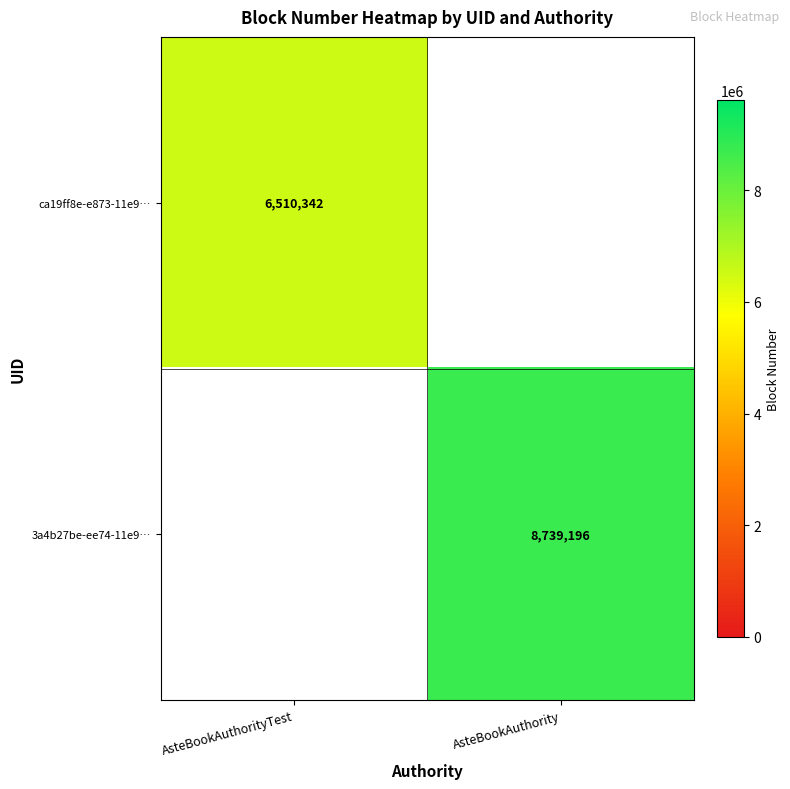

True or false: 3a4b27be-ee74-11e9… has a value of 2638294 at AsteBookAuthority.

False